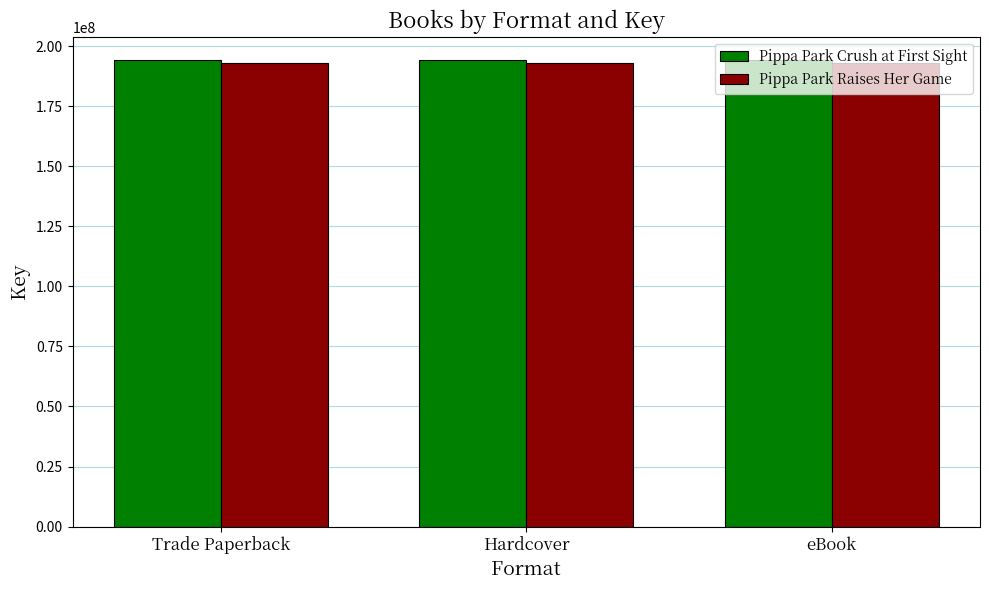

What is the sum of the Pippa Park Crush at First Sight values at Trade Paperback and Hardcover?

388368000